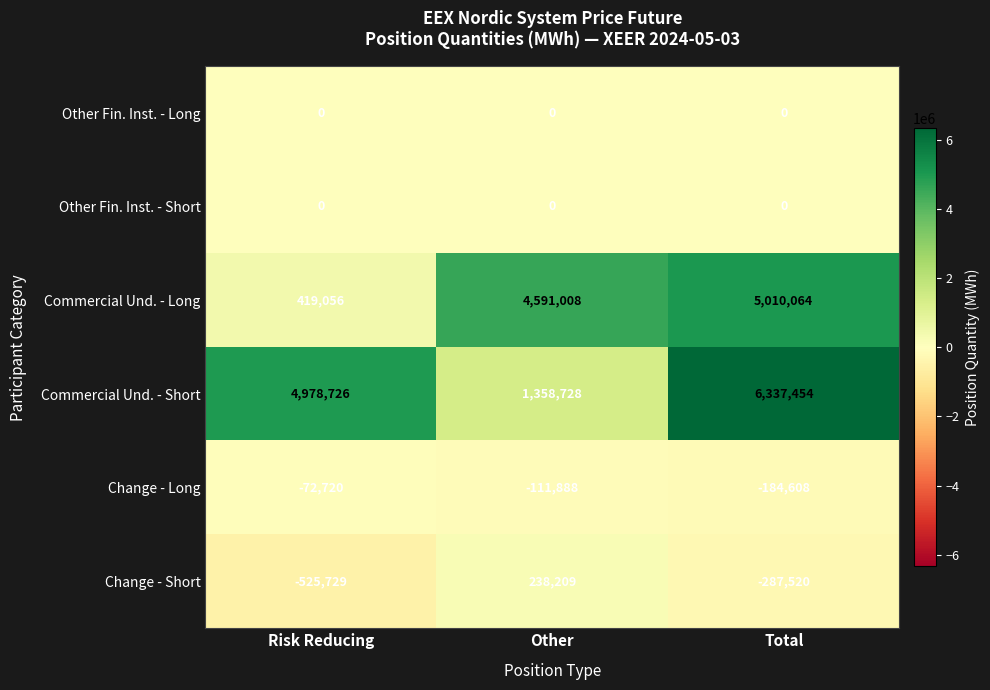

Count the Change - Long values in the range -184608 to -72720.

3